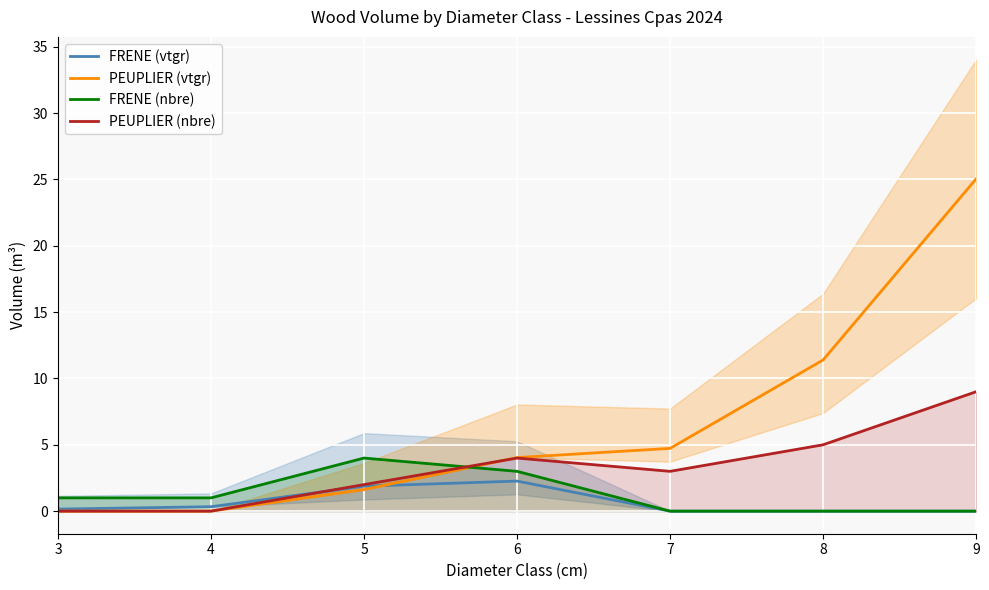

At how many categories does at least one series exceed 4?

4